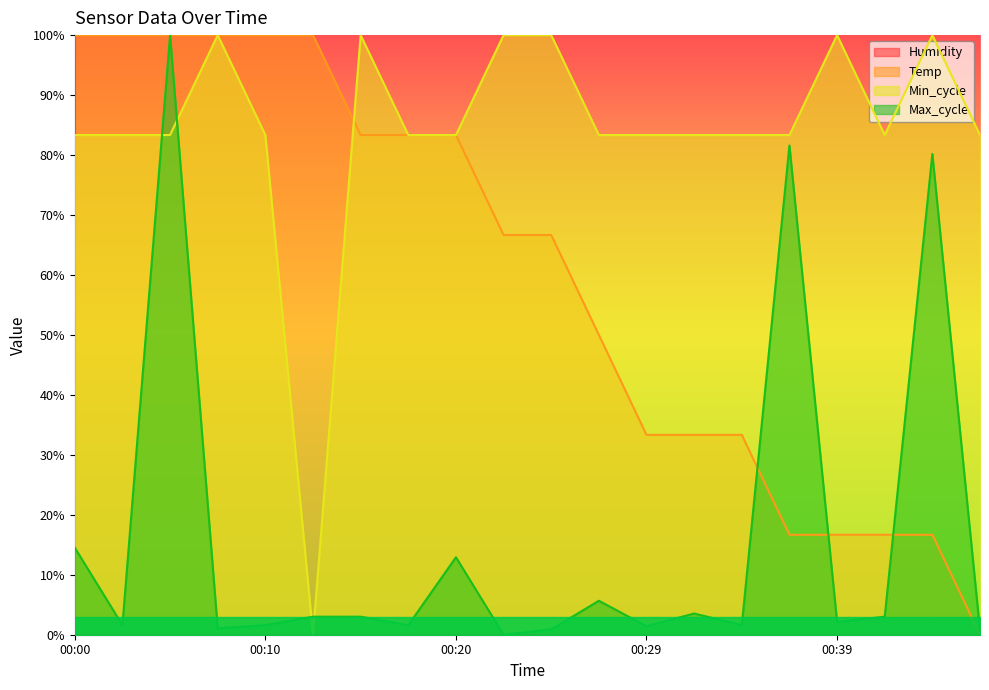

Rank the categories by Min_cycle value from lowest to highest.

00:12, 00:00, 00:02, 00:05, 00:10, 00:17, 00:20, 00:27, 00:29, 00:32, 00:34, 00:37, 00:42, 00:47, 00:07, 00:15, 00:22, 00:25, 00:39, 00:44